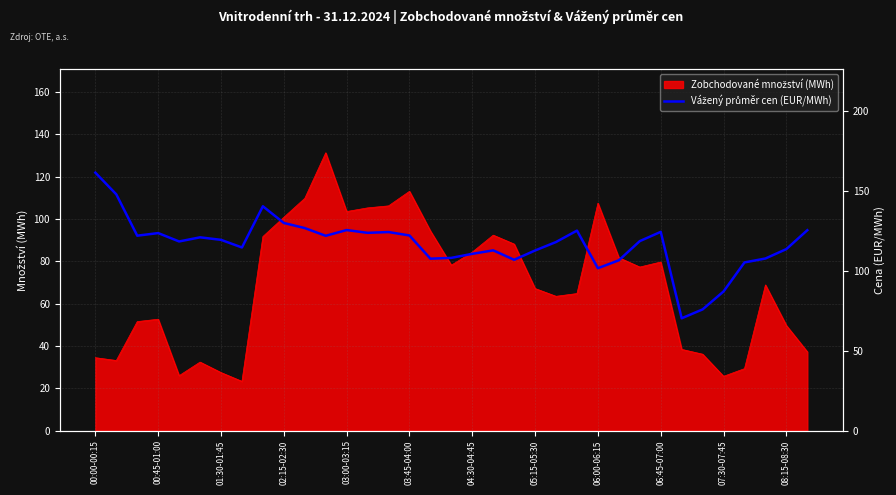

What is the difference between the maximum and minimum values?

91.0